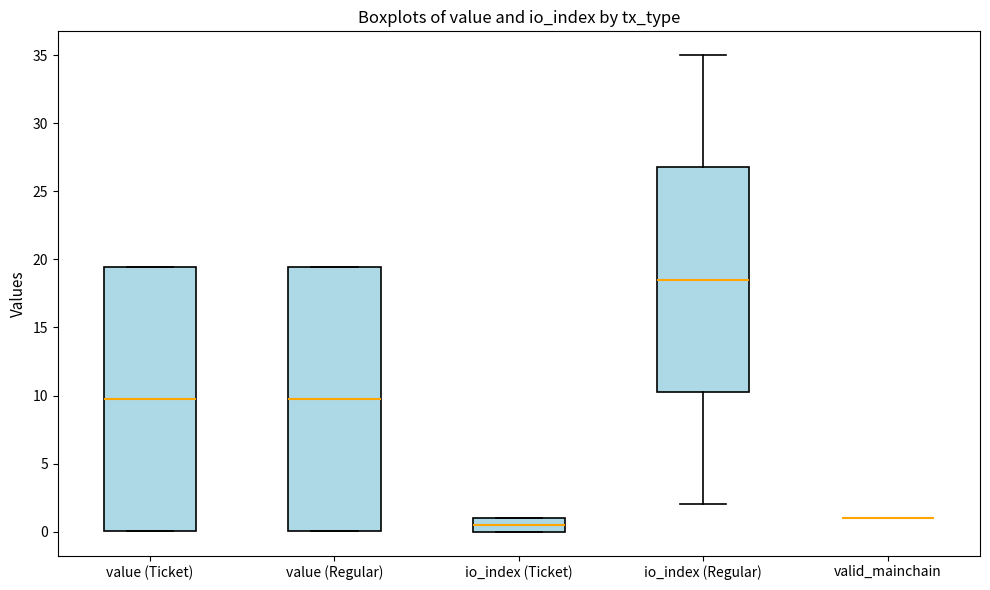

Reading left to right, transcribe this box plot: for each box, give where its median line is, the range the box spans, and where its two whiskers end, as read against the y-axis. The values are not printed on the chart, so give them approximately, as read against the axis.

value (Ticket): median 9.5, box 0.0 to 19.5, whiskers 0.0 to 19.5
value (Regular): median 9.5, box 0.0 to 19.5, whiskers 0.0 to 19.5
io_index (Ticket): median 0.5, box 0.0 to 1.0, whiskers 0.0 to 1.0
io_index (Regular): median 18.5, box 10.5 to 27.0, whiskers 2.0 to 35.0
valid_mainchain: box collapsed to a line at 1.0, whiskers 1.0 to 1.0